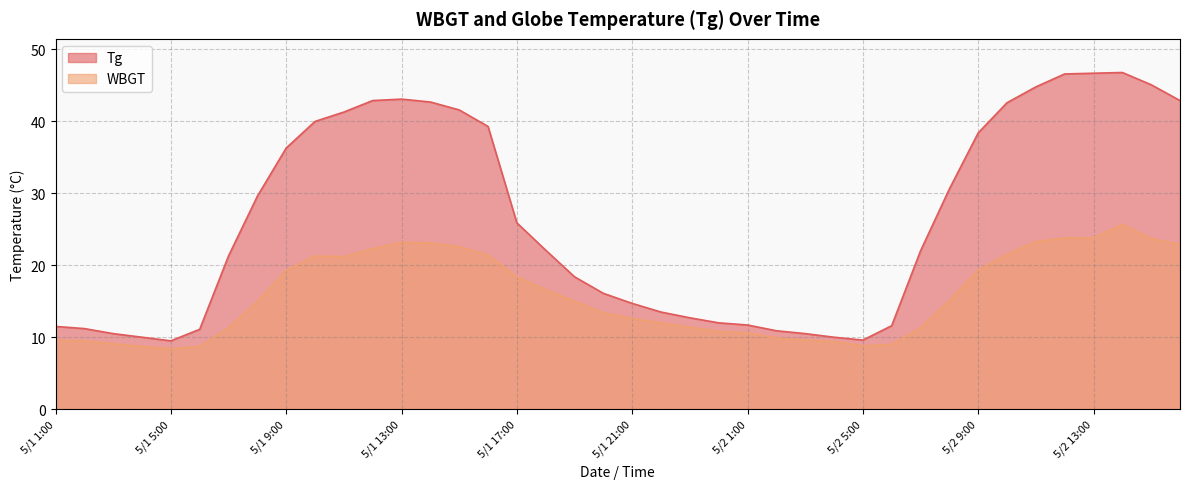

Where is the first local maximum for Tg?

5/1 13:00